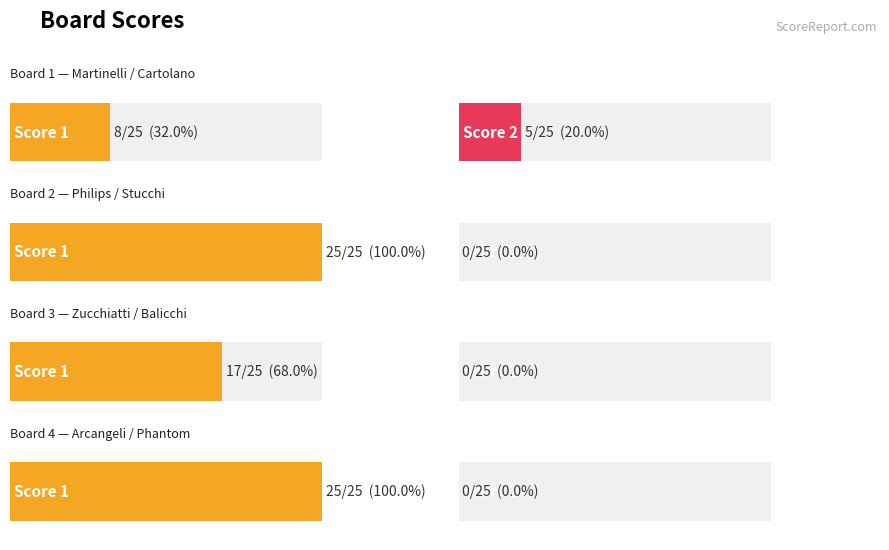

List the labels in order of Score 2 value, smallest first.

Board 2, Board 3, Board 4, Board 1